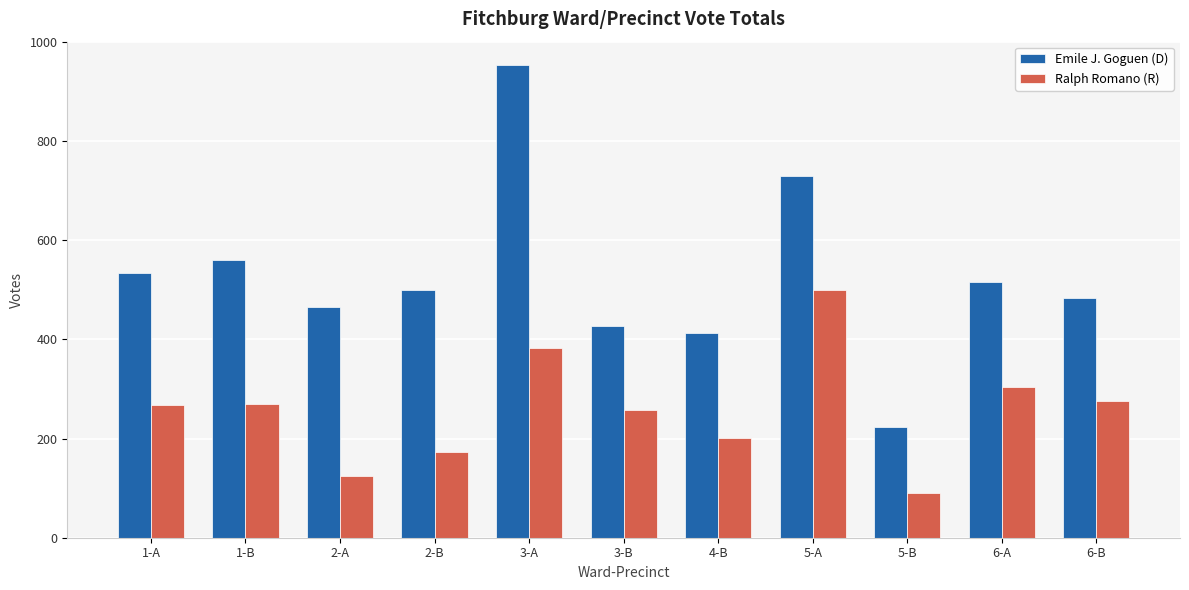

What is the total value across all series at 5-A?

1229